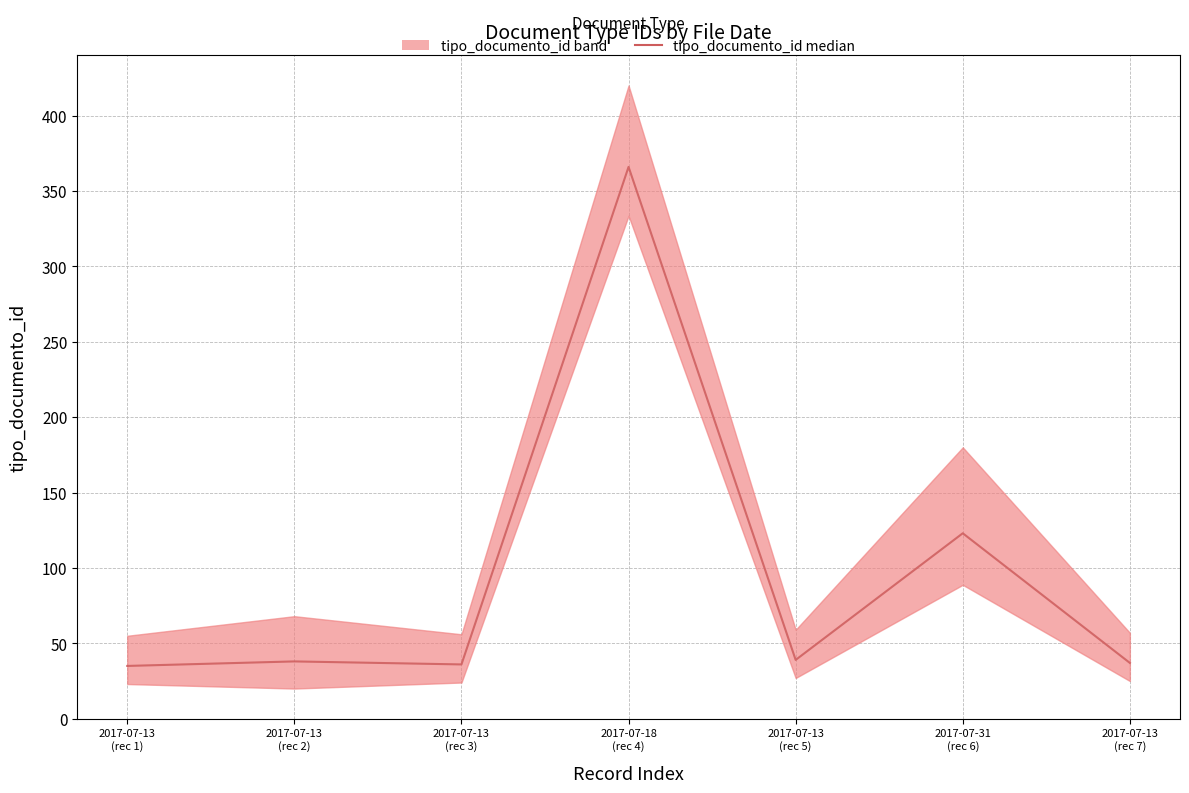

Reading left to right, transcribe all the data shown in this chart.

35	38	36	366	39	123	37